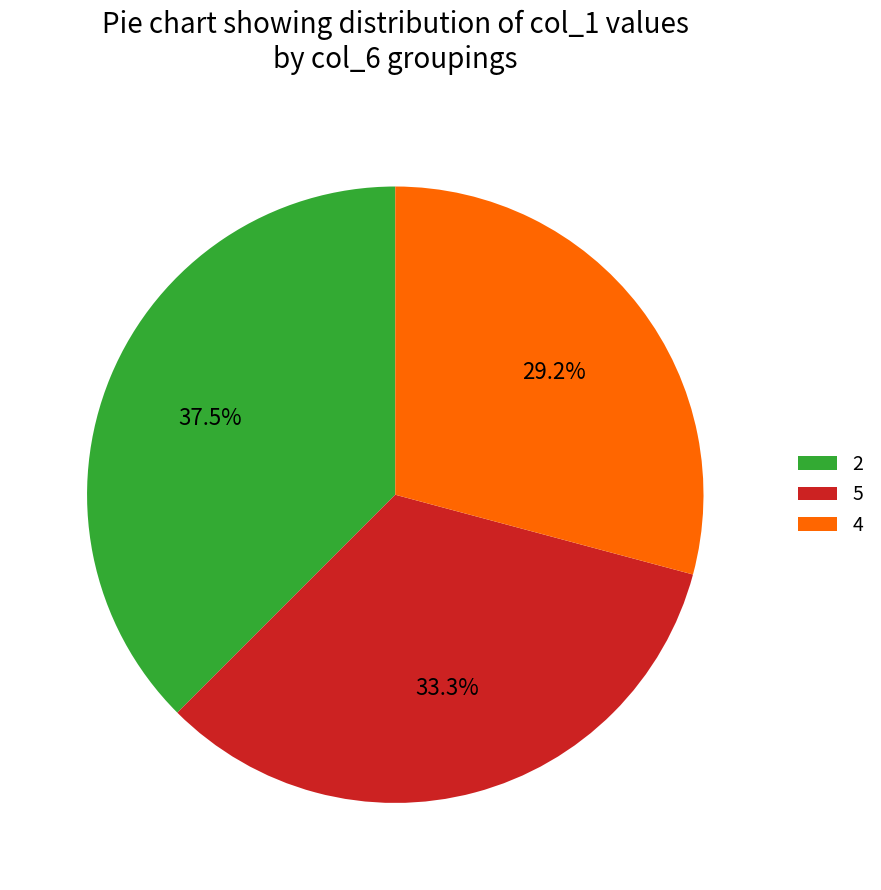

Rank the categories by value from lowest to highest.

4, 5, 2